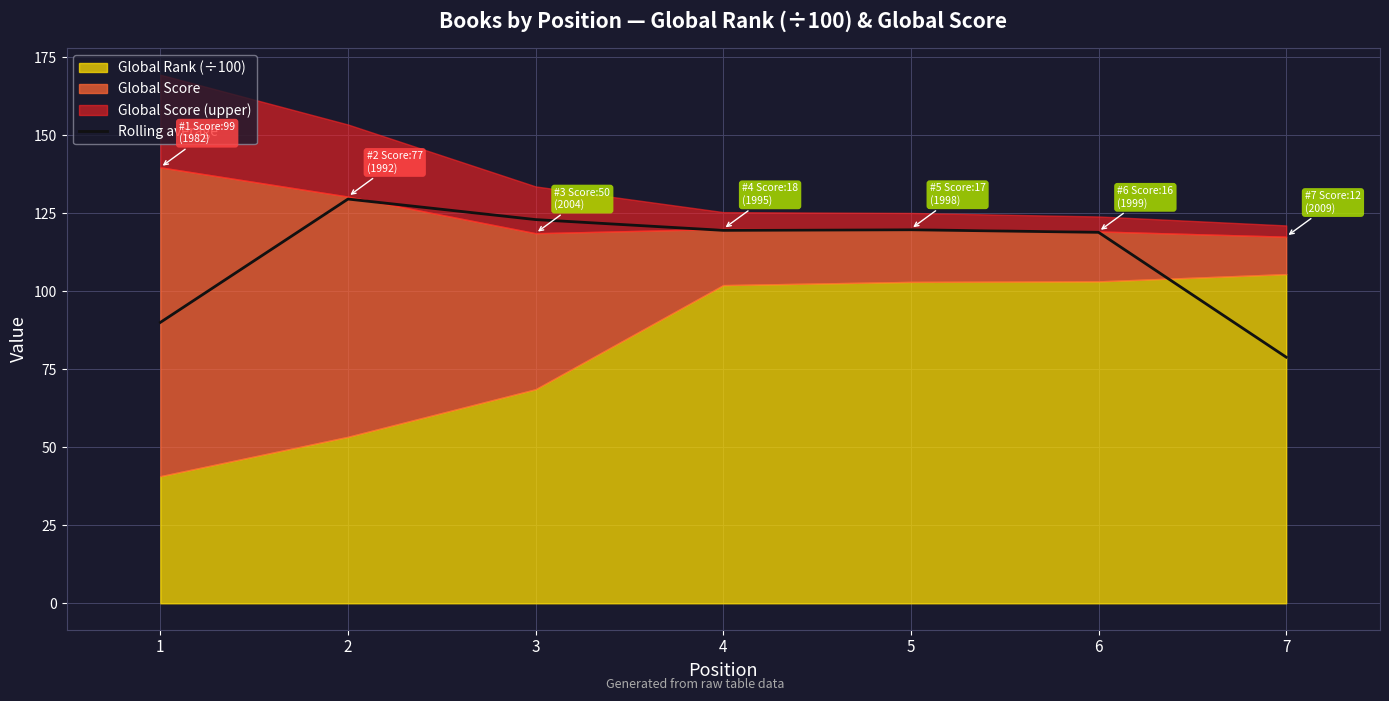

Rank the categories by value from lowest to highest.

7, 1, 6, 4, 5, 3, 2